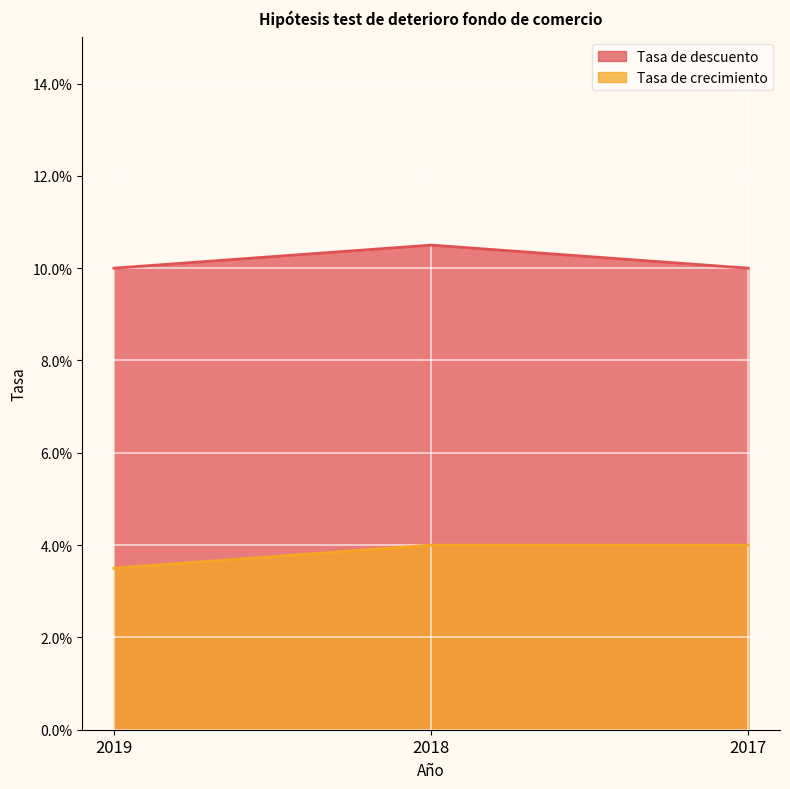

At which label is Tasa de descuento closest to 0?

2019